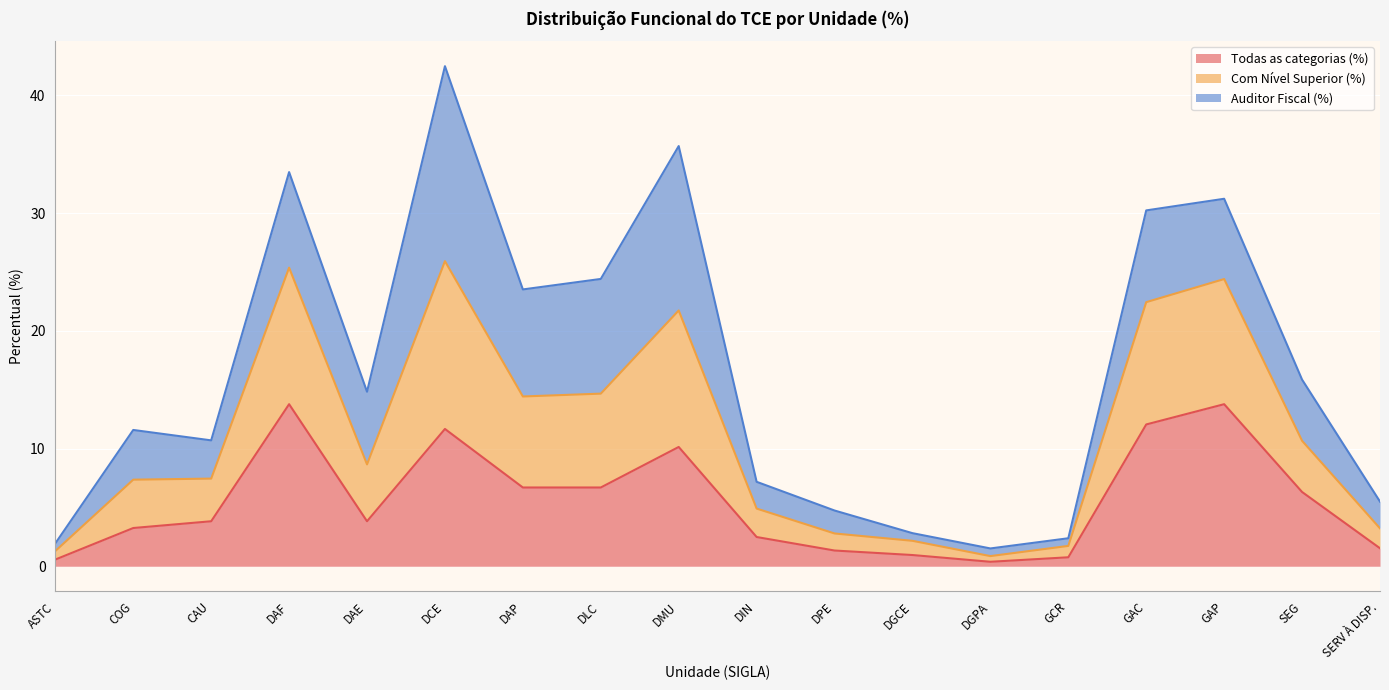

What is the sum of the Todas as categorias (%) values at GAP and ASTC?

14.3